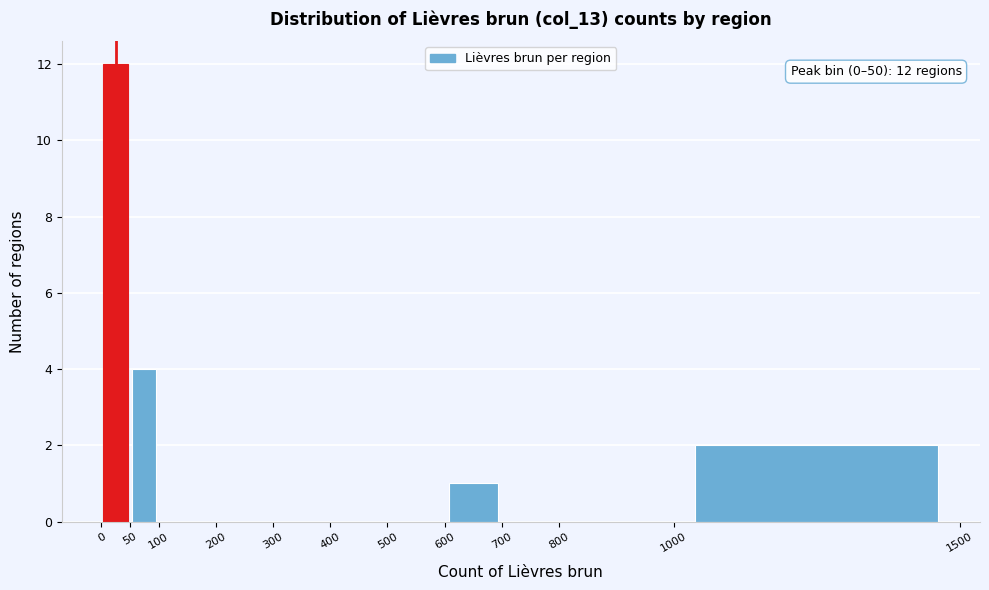

Over which range of the x-axis is the bar tallest?

0 to 50